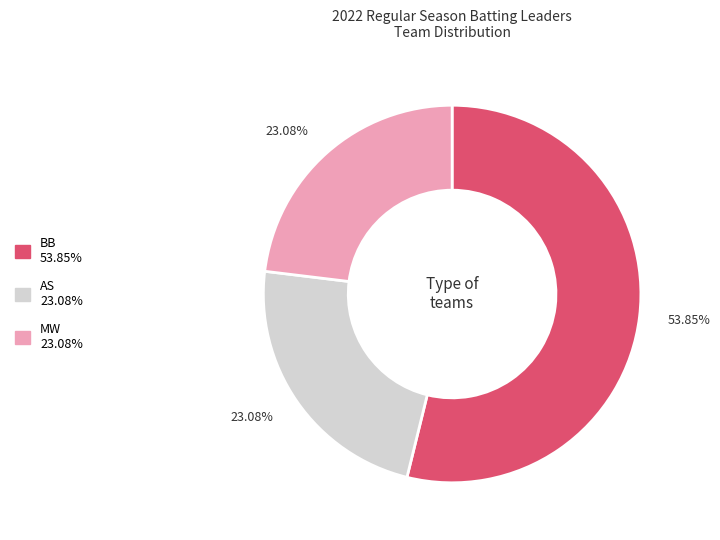

How many slices are in this pie chart?

3